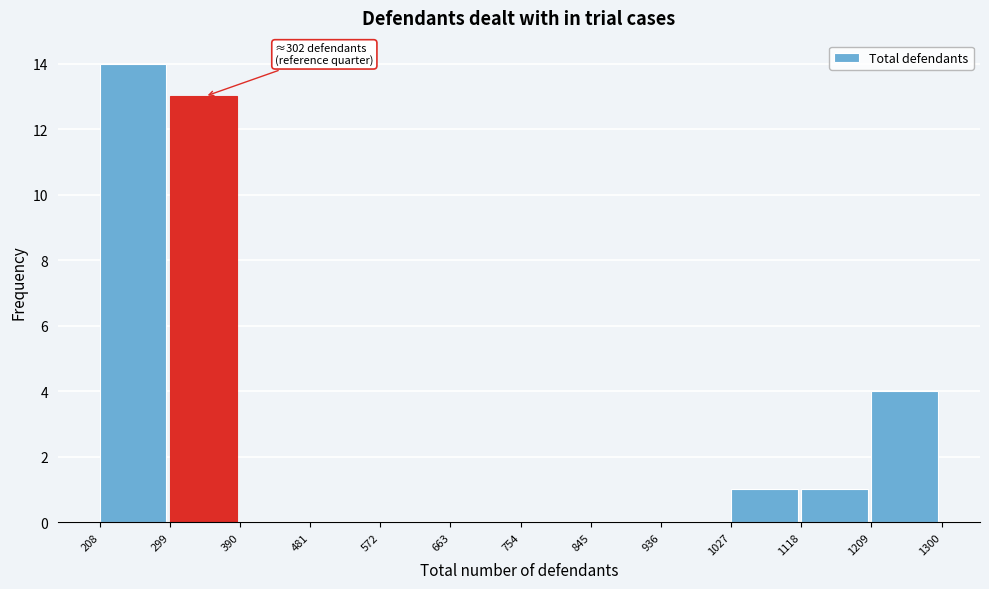

Which range on the x-axis has the tallest bar?

208 to 299